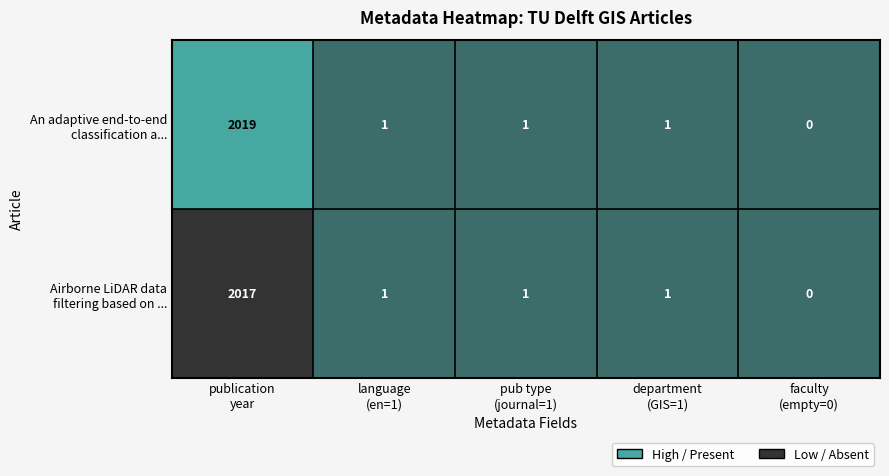

What is the greatest value displayed?

2019